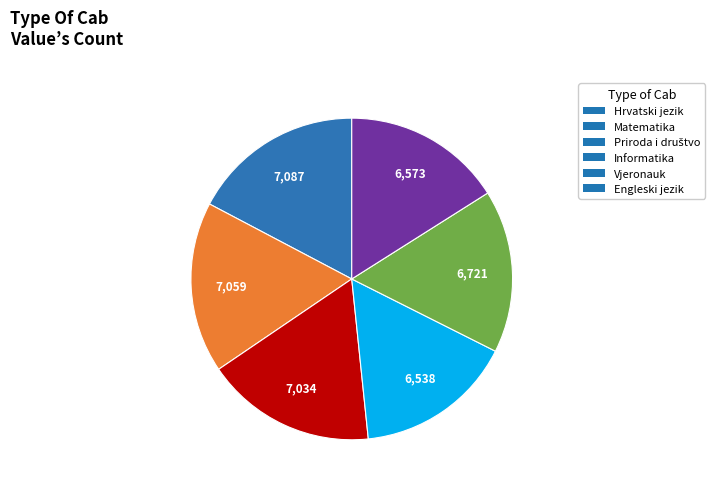

Approximately how many times larger is the value at Matematika compared to Informatika?

1.1